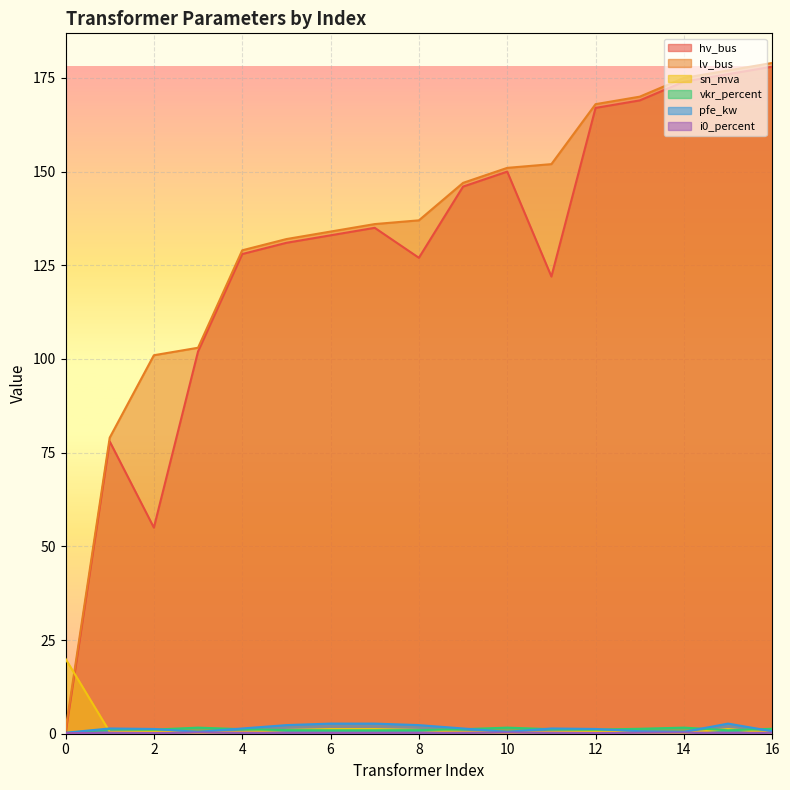

Reading left to right, transcribe all the data shown in this chart.

hv_bus: 0=0.0	1=78.0	2=55.0	3=102.0	4=128.0	5=131.0	6=133.0	7=135.0	8=127.0	9=146.0	10=150.0	11=122.0	12=167.0	13=169.0	14=174.0	15=176.0	16=178.0
lv_bus: 0=1.0	1=79.0	2=101.0	3=103.0	4=129.0	5=132.0	6=134.0	7=136.0	8=137.0	9=147.0	10=151.0	11=152.0	12=168.0	13=170.0	14=175.0	15=177.0	16=179.0
sn_mva: 0=20.0	1=0.5	2=0.6	3=0.2	4=0.5	5=1.0	6=1.2	7=1.2	8=1.0	9=0.5	10=0.2	11=0.5	12=0.6	13=0.2	14=0.2	15=1.2	16=0.2
vkr_percent: 0=0.1	1=1.2	2=1.1	3=1.6	4=1.2	5=1.0	6=0.9	7=0.9	8=1.0	9=1.2	10=1.6	11=1.2	12=1.1	13=1.3	14=1.6	15=0.9	16=1.3
pfe_kw: 0=0.3	1=1.4	2=1.3	3=0.5	4=1.4	5=2.3	6=2.7	7=2.7	8=2.3	9=1.4	10=0.5	11=1.4	12=1.3	13=0.7	14=0.5	15=2.7	16=0.7
i0_percent: 0=0.2	1=0.3	2=0.2	3=0.3	4=0.3	5=0.2	6=0.2	7=0.2	8=0.2	9=0.3	10=0.3	11=0.3	12=0.2	13=0.3	14=0.3	15=0.2	16=0.3